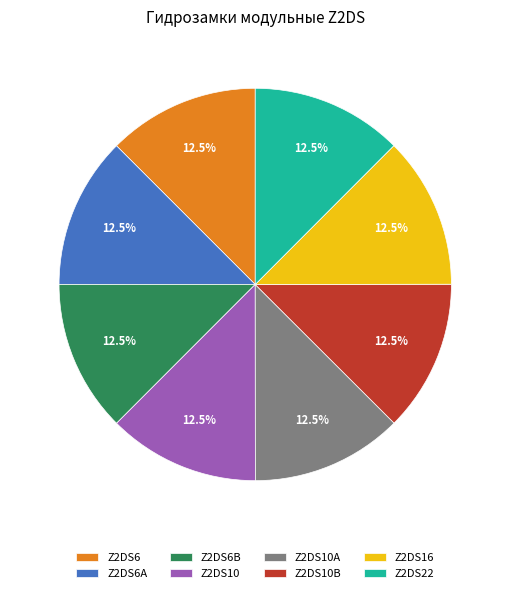

Approximately how many times larger is the value at Z2DS6B compared to Z2DS22?

1.0